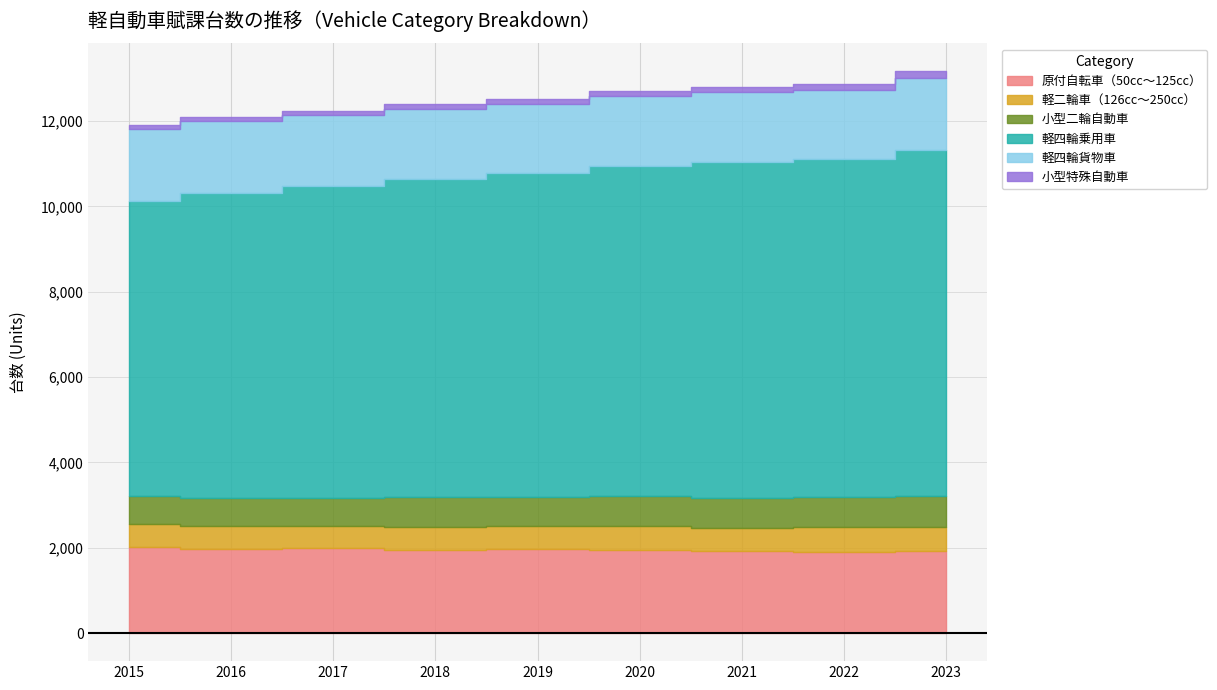

Which label corresponds to the smallest value in the chart?

2015